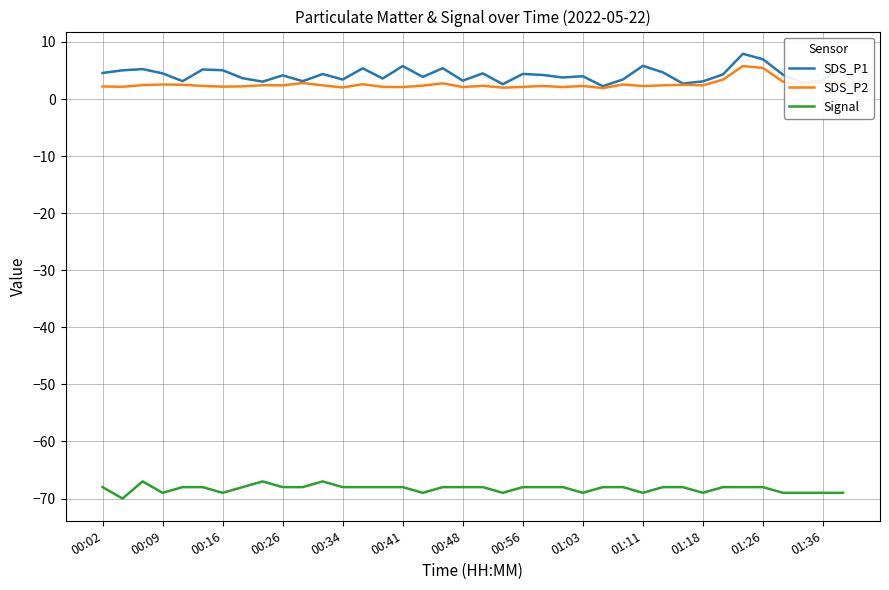

Which series has the largest total across all categories?

SDS_P1